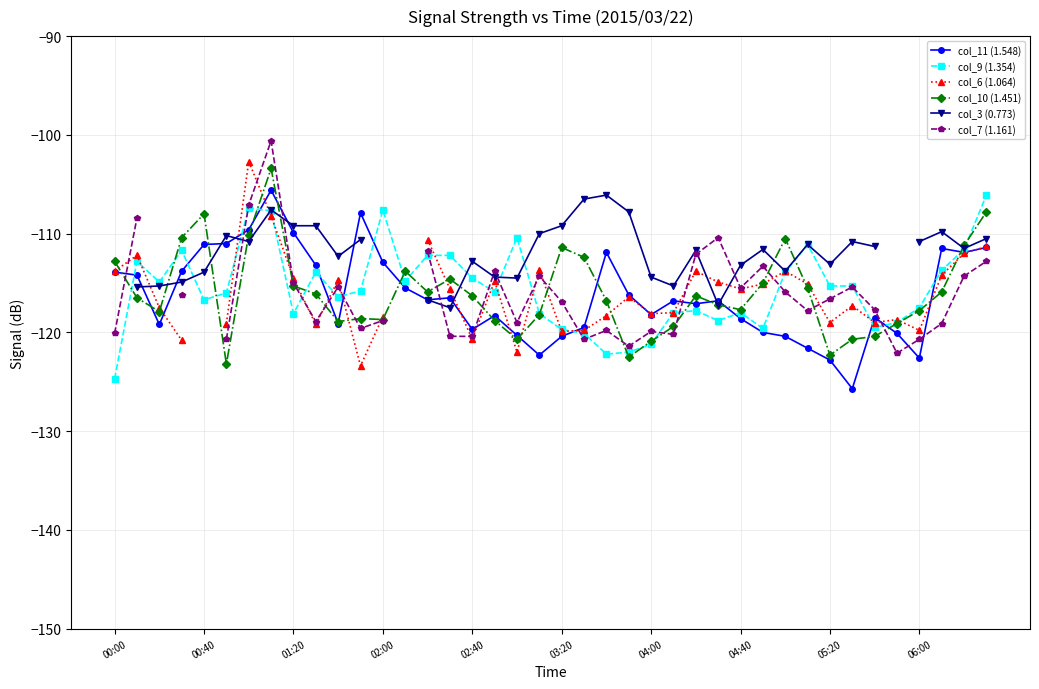

What is the minimum value shown in the chart?

-125.7